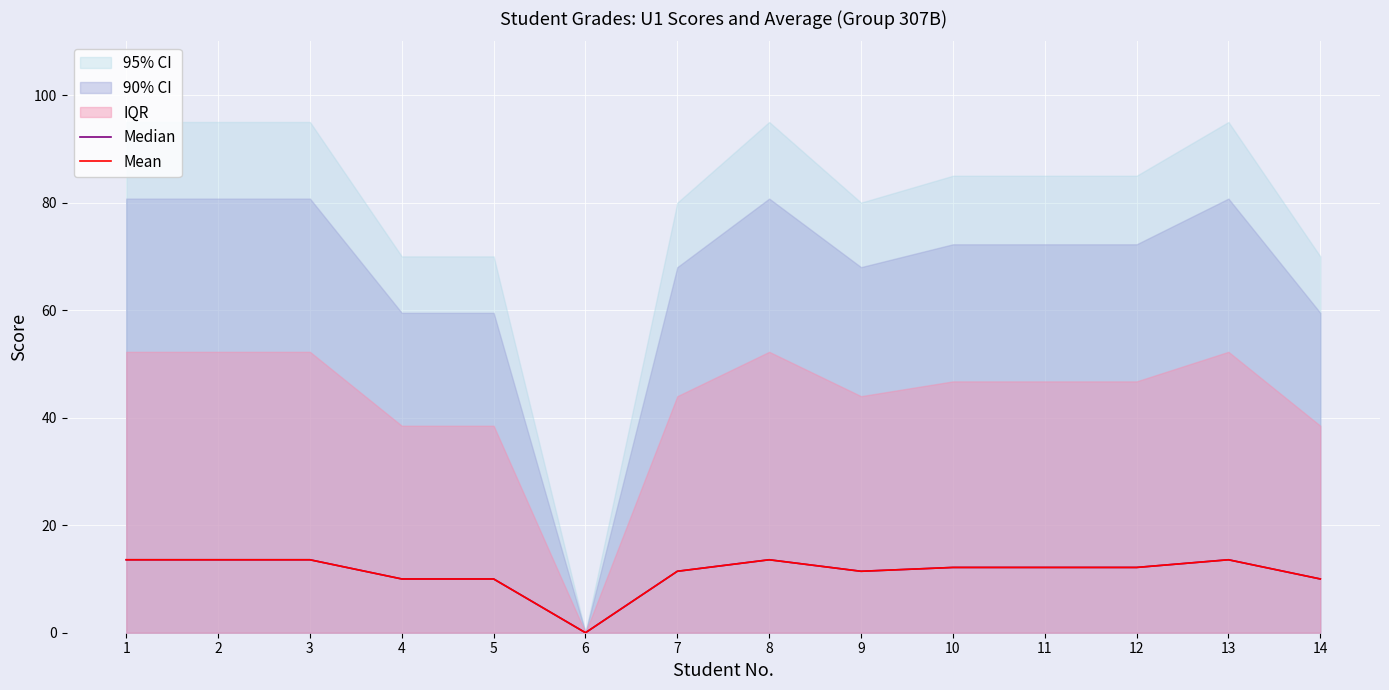

What is the value of the Mean point at the 14th from the left?

10.0